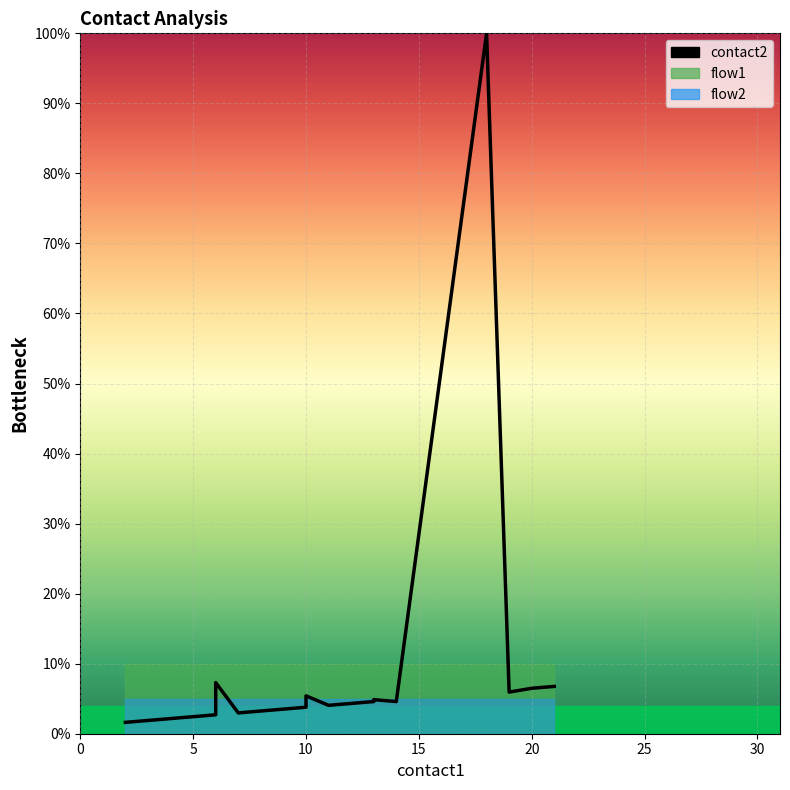

The value at 30 is 3.0. True or false?

True